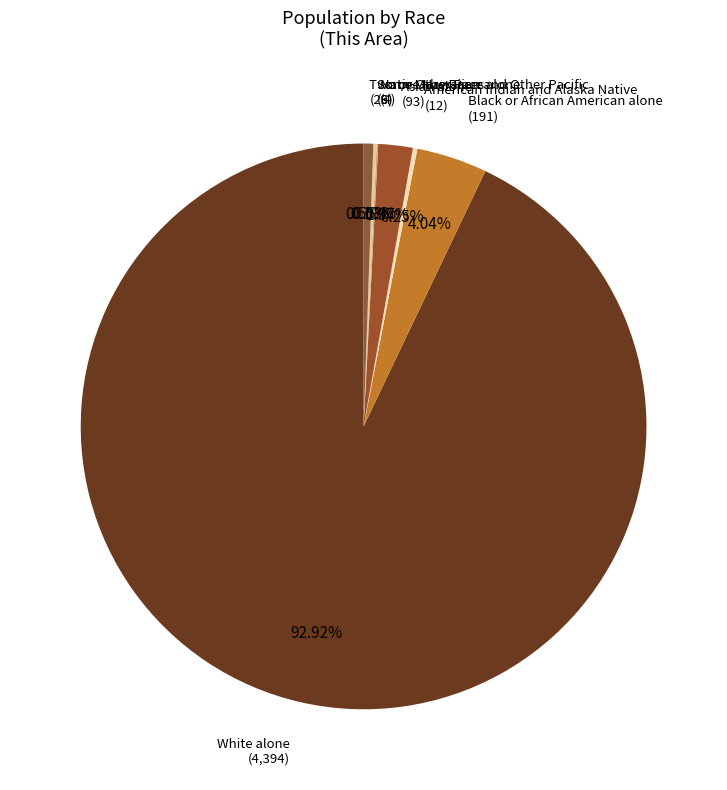

Is the sum of Black or African American alone and Asian alone greater than half?

No